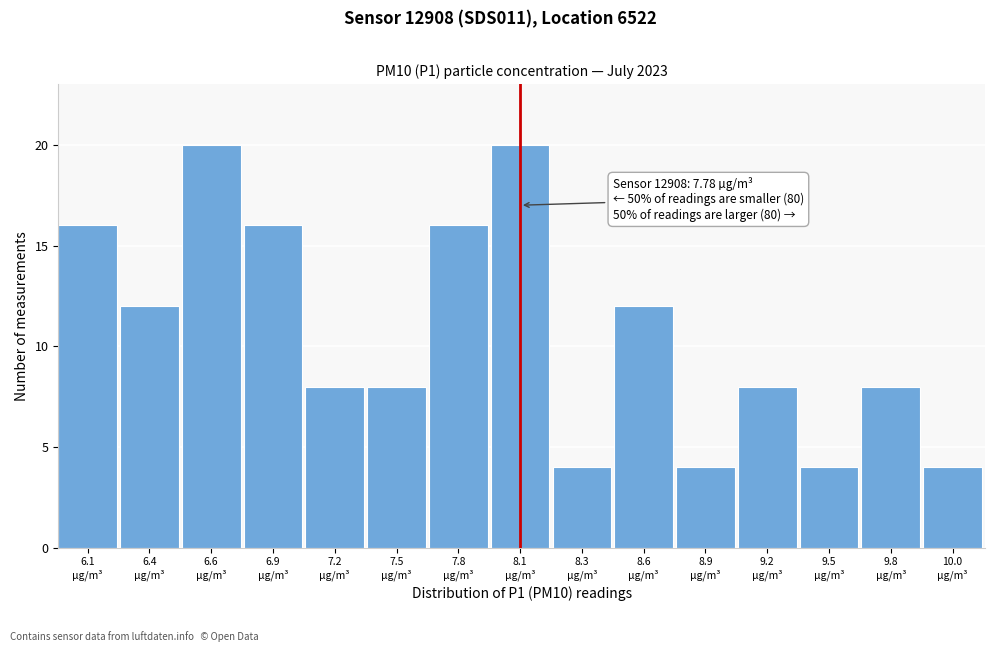

Reading left to right, list all the values displayed in this chart.

16	12	20	16	8	8	16	20	4	12	4	8	4	8	4